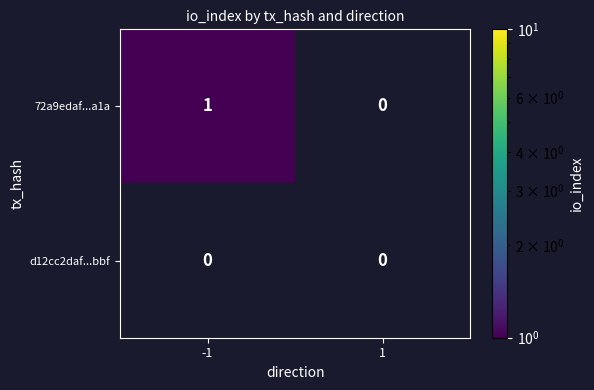

Is it true that d12cc2daf...bbf equals 0 at 1?

True